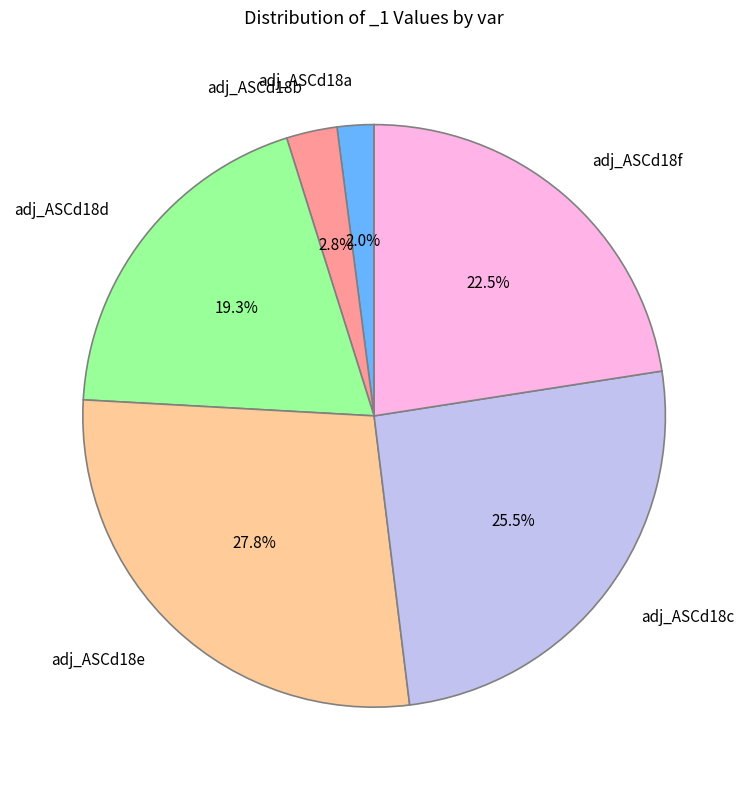

To the nearest percent, what is the combined percentage of adj_ASCd18e and adj_ASCd18a?

30%